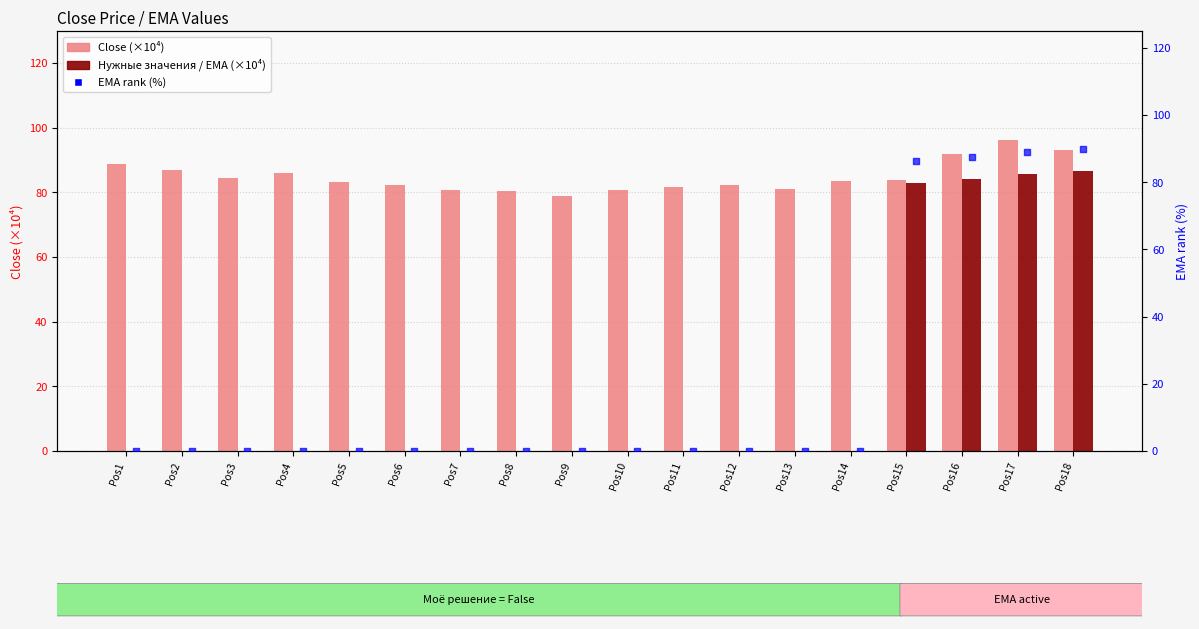

Which series has the largest total across all categories?

Close (×10⁴)